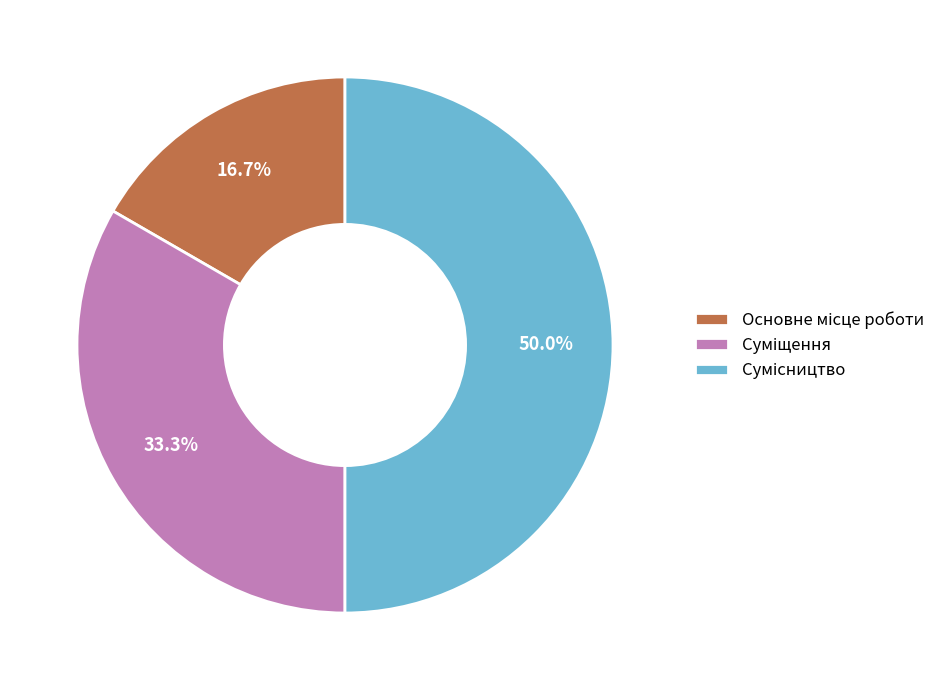

To the nearest percent, what is the difference between the largest and smallest slice percentages?

33%